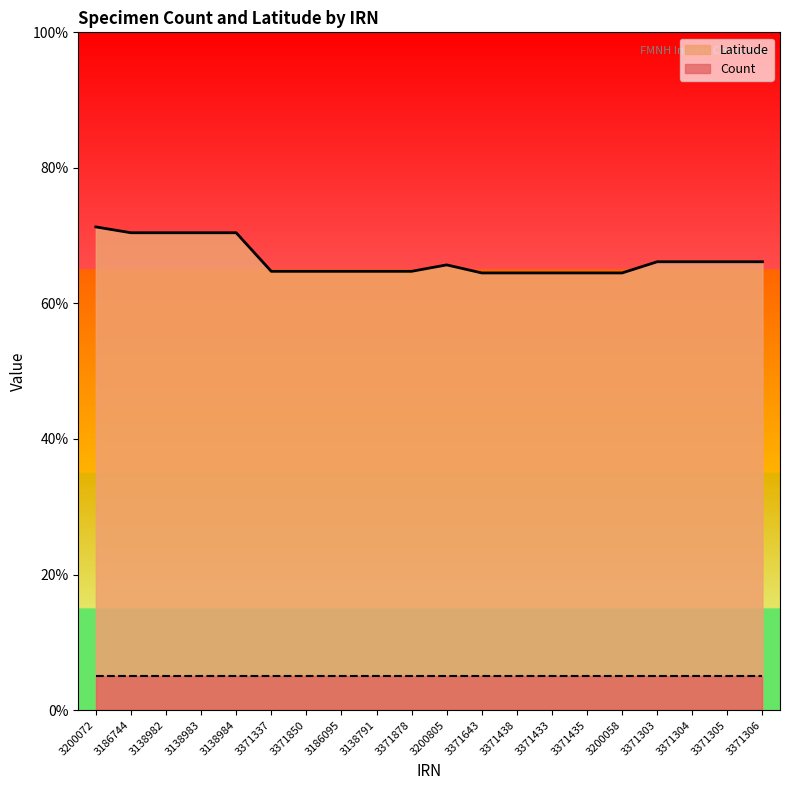

Does the chart display data point markers on the line(s)?

No